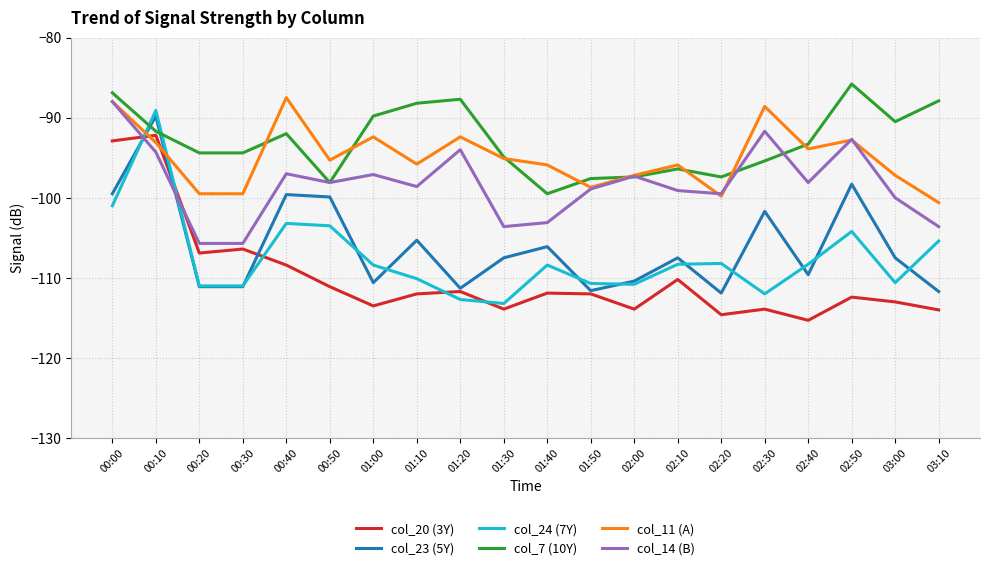

True or false: col_14 (B) and col_23 (5Y) intersect in this chart.

True